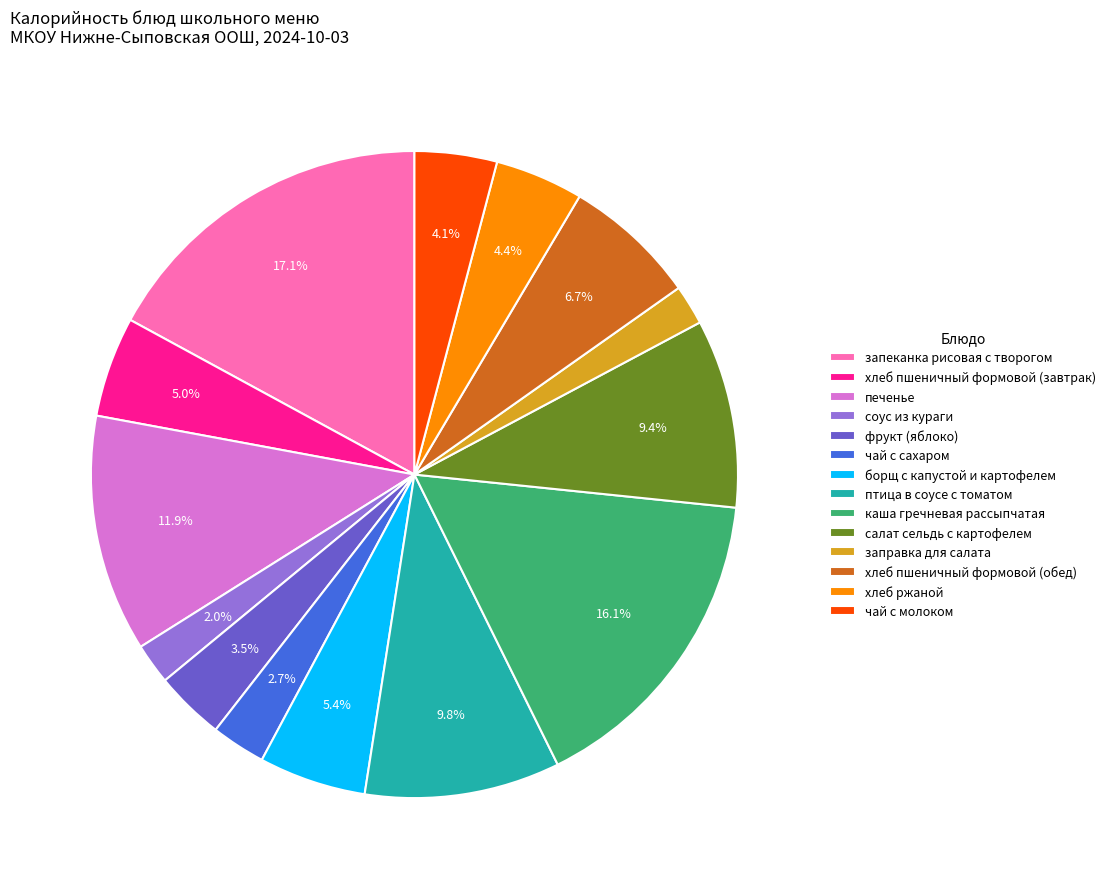

Which slice is the largest?

запеканка рисовая с творогом